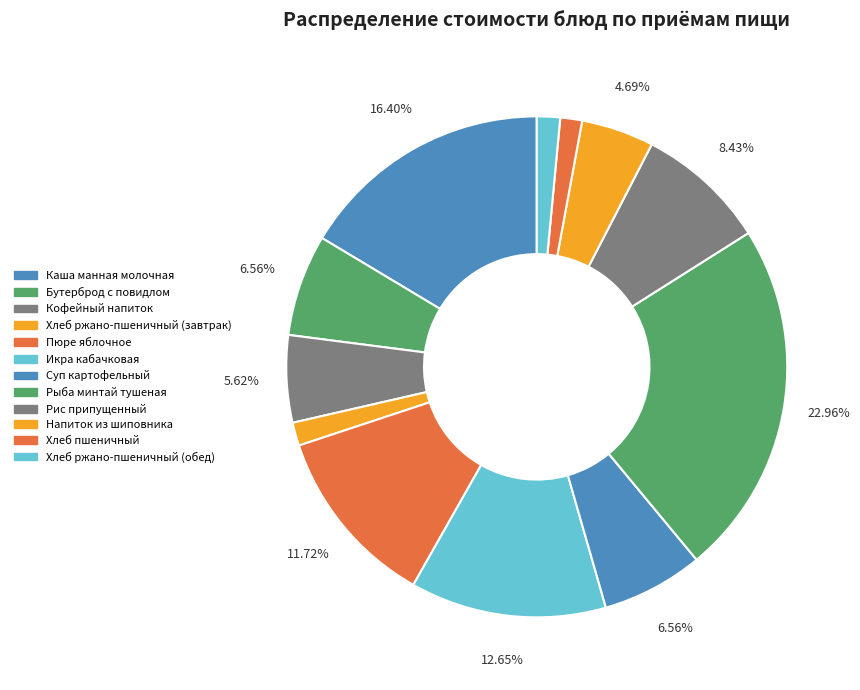

Rank the categories by value from highest to lowest.

Рыба минтай тушеная, Каша манная молочная, Икра кабачковая, Пюре яблочное, Рис припущенный, Бутерброд с повидлом, Суп картофельный, Кофейный напиток, Напиток из шиповника, Хлеб ржано-пшеничный (завтрак), Хлеб ржано-пшеничный (обед), Хлеб пшеничный